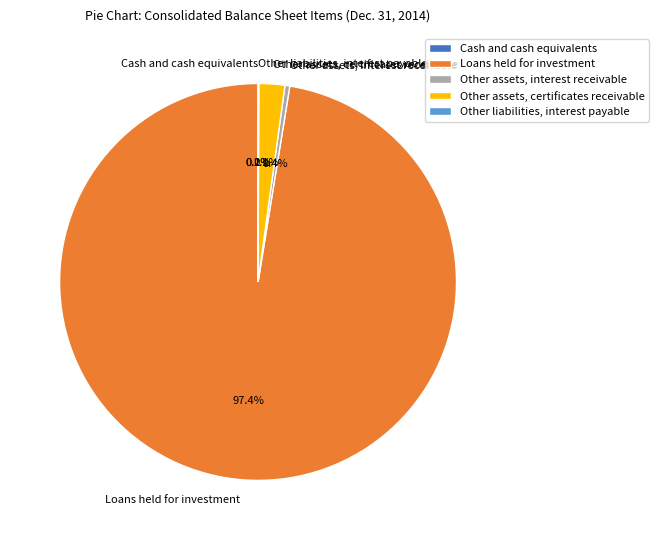

What is the largest slice in the pie chart?

Loans held for investment